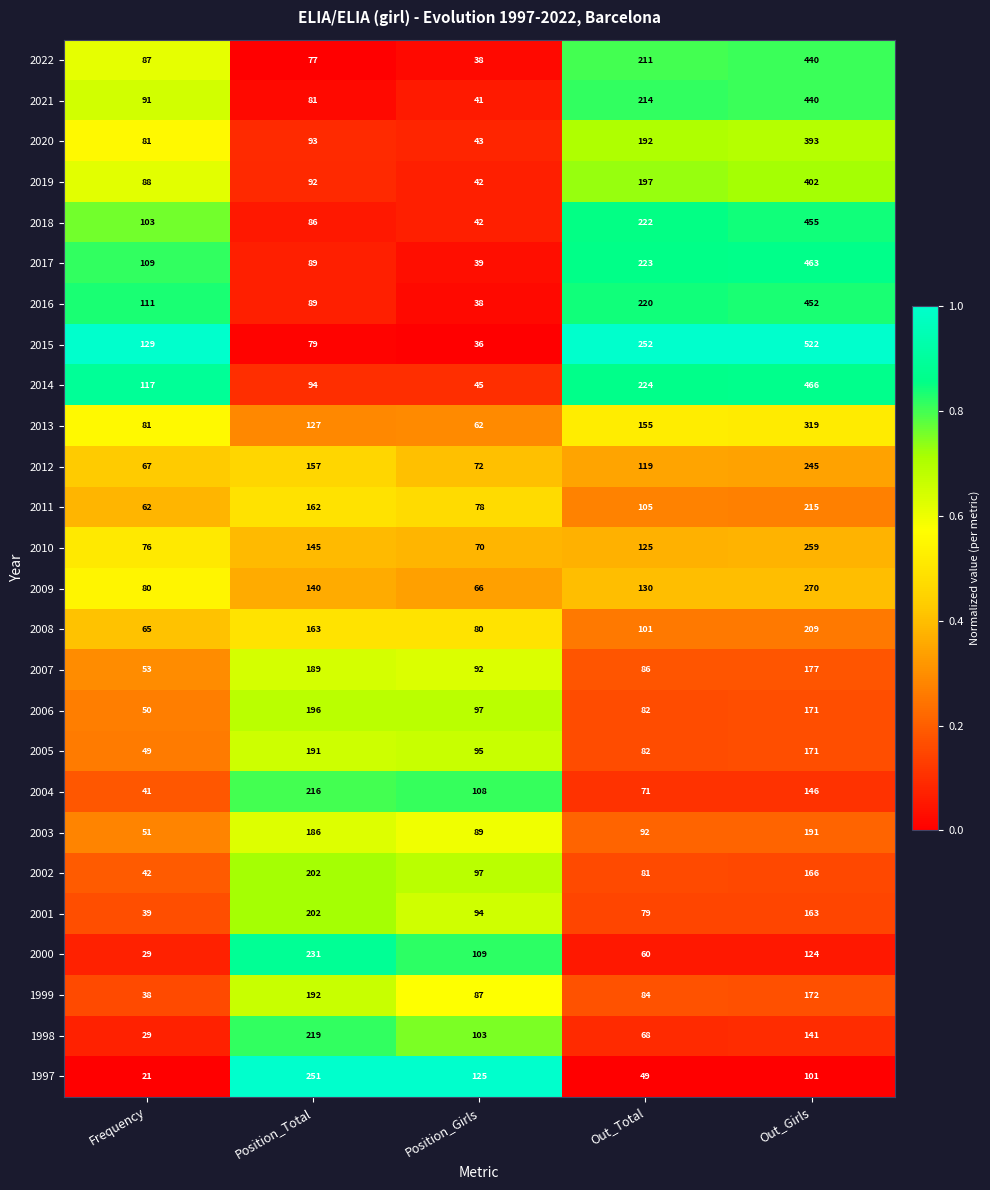

What is the difference between the maximum and second lowest values in the 2022 series?

363